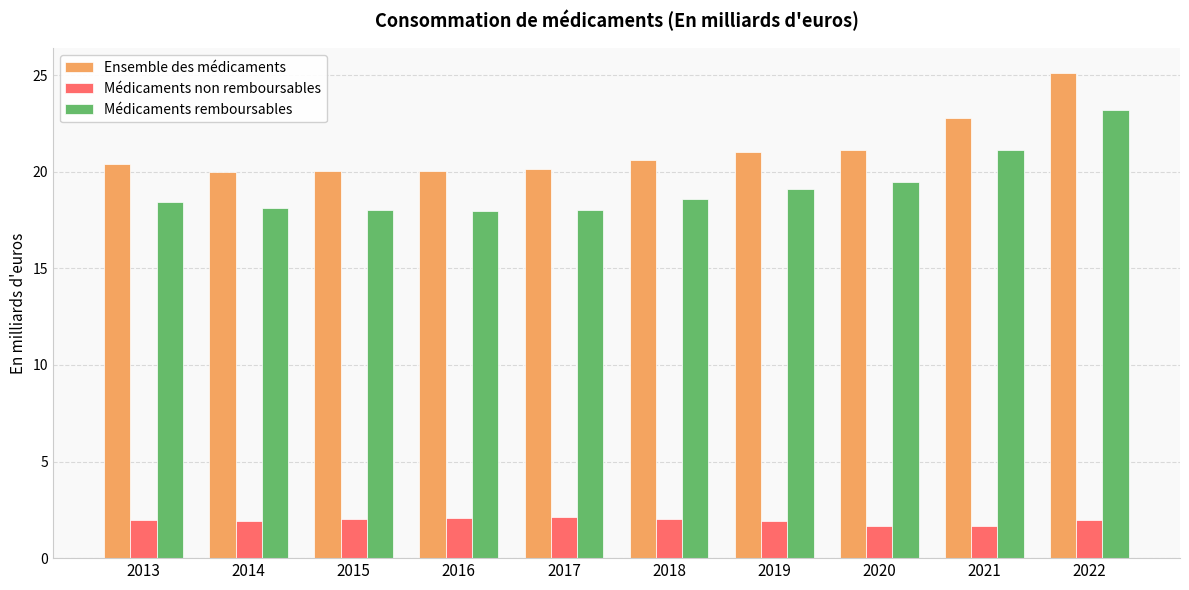

What is the maximum value shown in the chart?

25.1